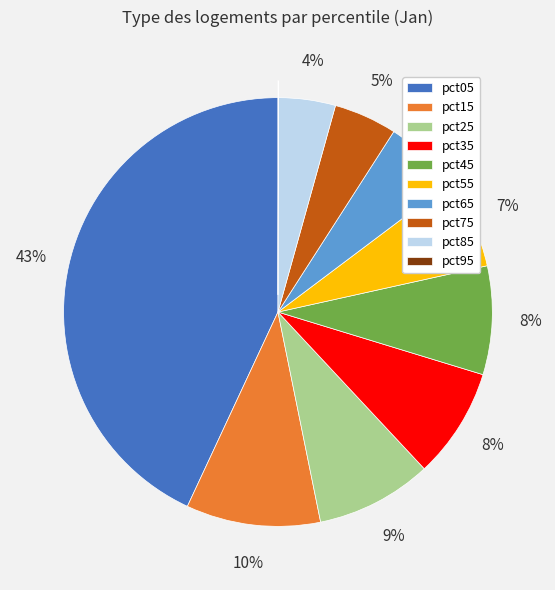

Is pct35 the majority of the pie?

No